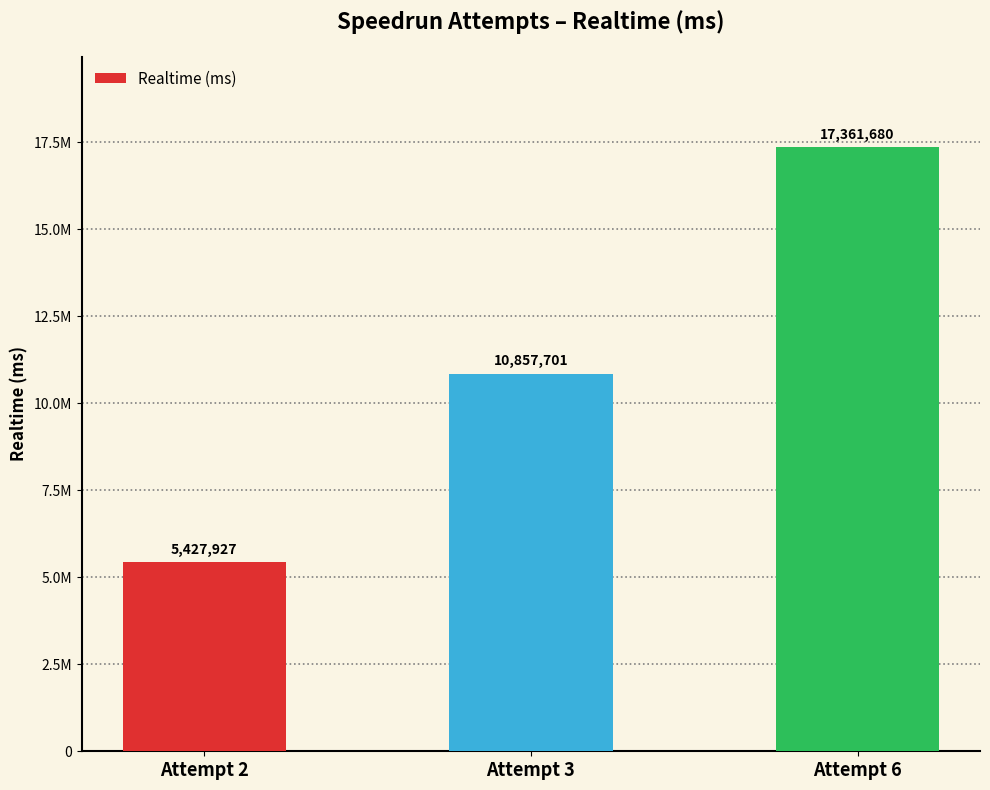

Are the bars horizontal?

No